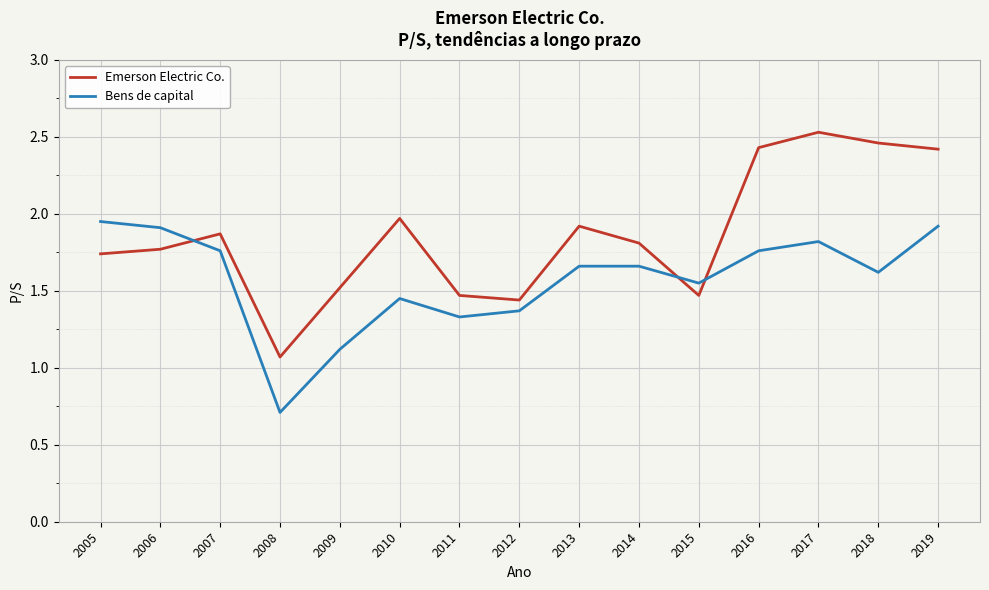

Between 2013 and 2015, which series saw the biggest shift?

Emerson Electric Co.